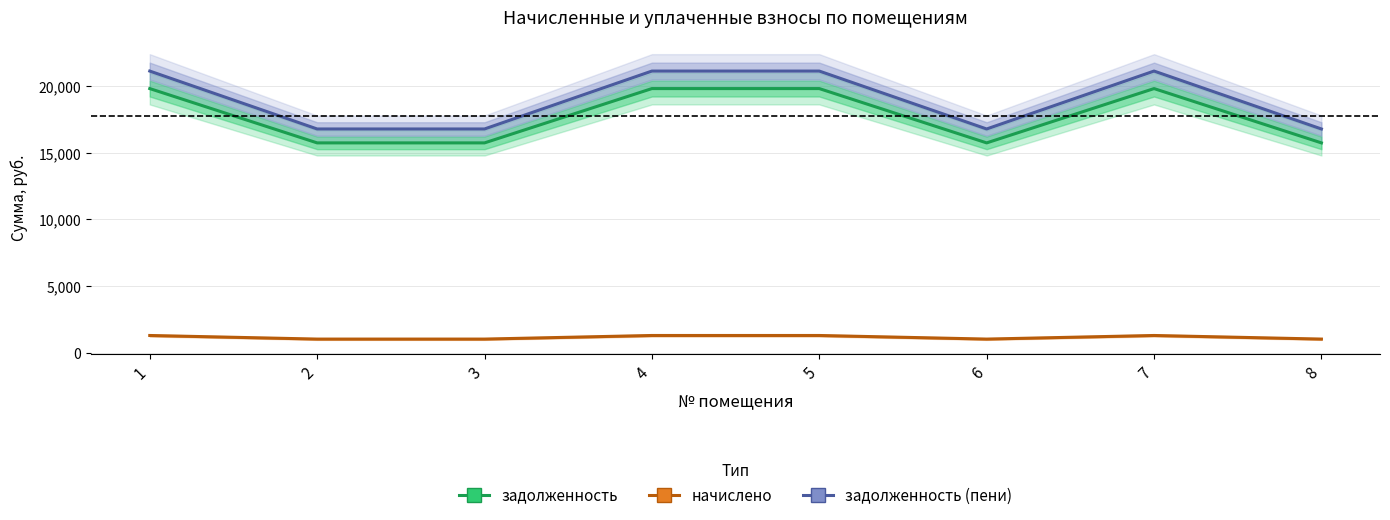

What is the smallest value displayed?

1041.7